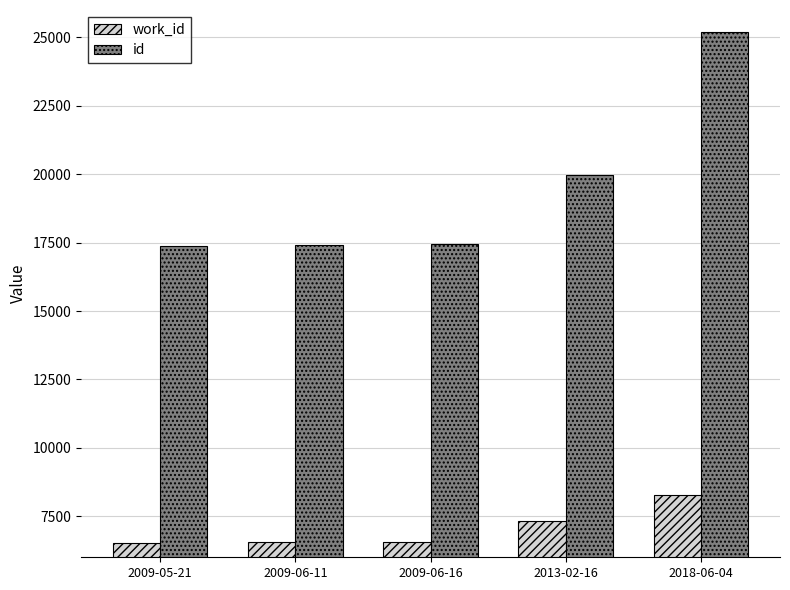

What is the value of the id bar at the 5th from the left?

25209